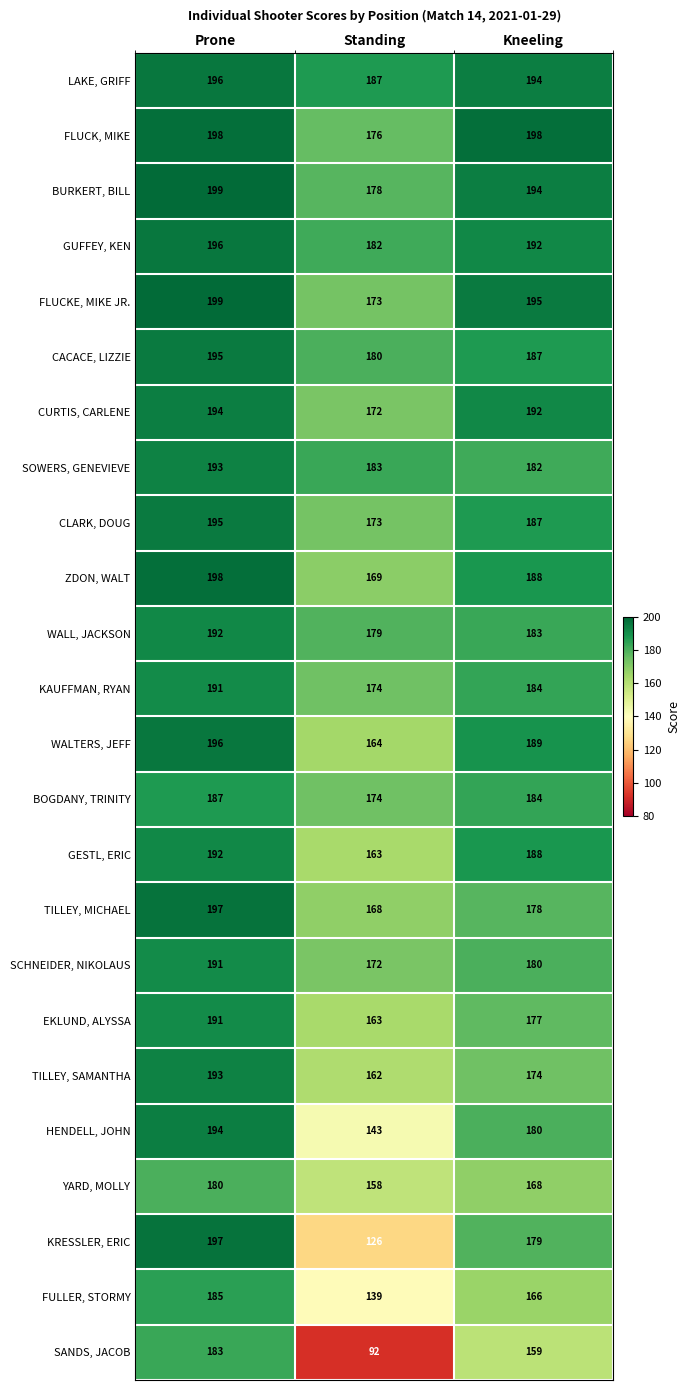

What is the total value across all series at Kneeling?

4398